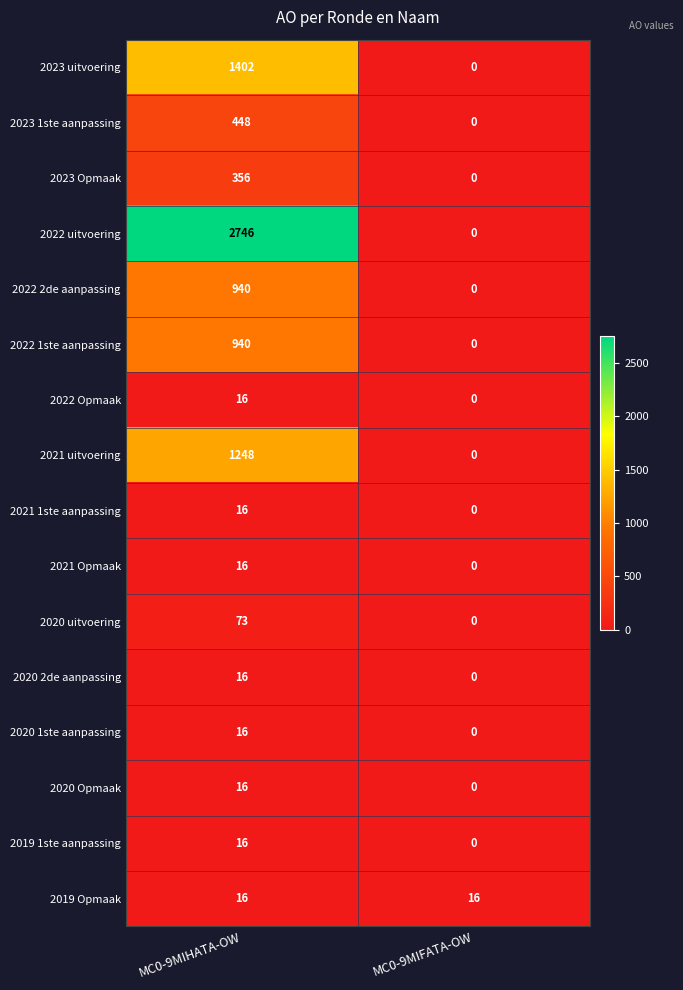

Which label corresponds to the largest value in the chart?

MC0-9MIHATA-OW